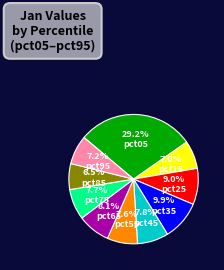

How many segments does this pie chart have?

10